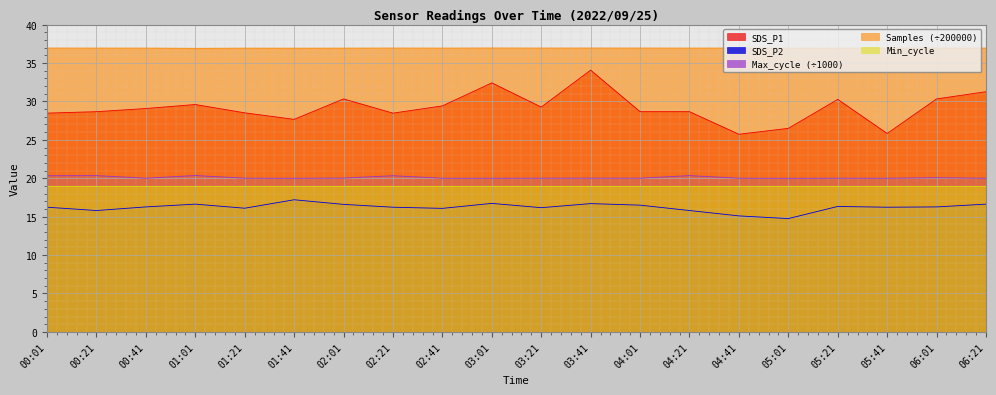

At which category is the sum across all series the highest?

03:41